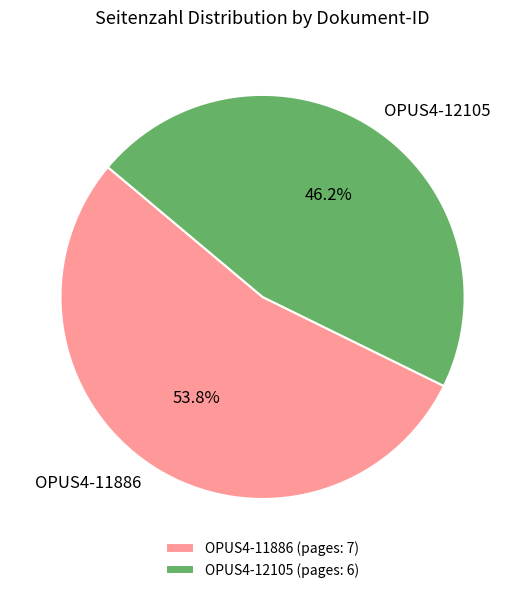

To the nearest percent, what is the combined percentage of OPUS4-12105 and OPUS4-11886?

100%